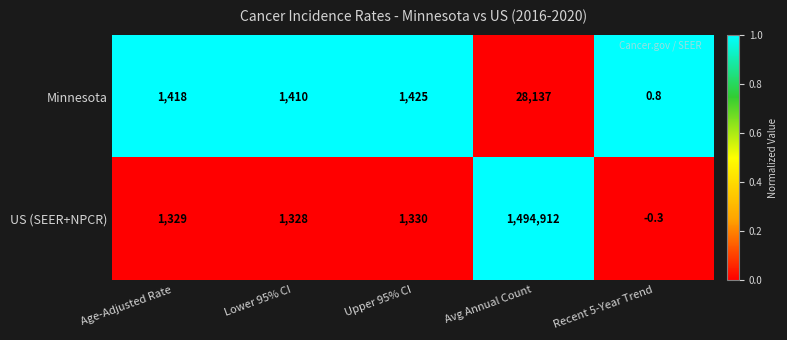

Which series changed the most between Age-Adjusted Rate and Upper 95% CI?

Minnesota